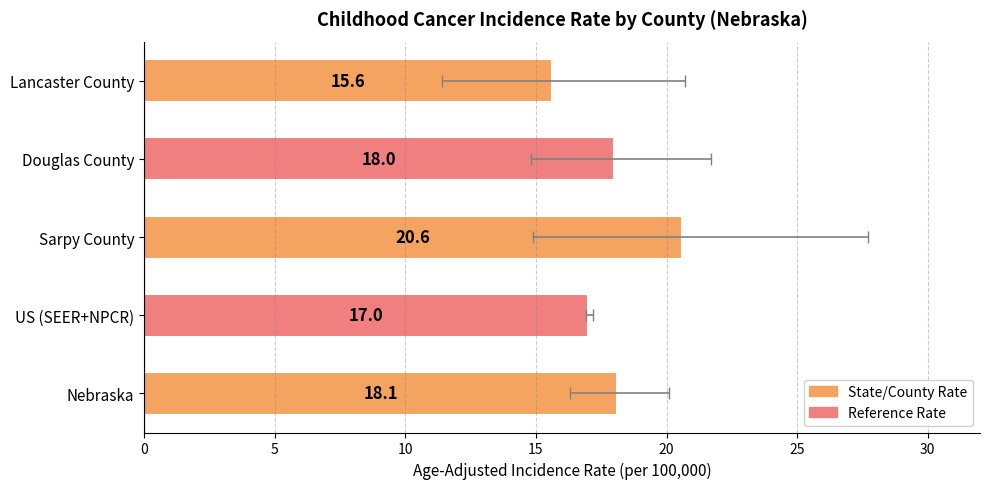

True or false: the data shows 6.5 at Lancaster County.

False